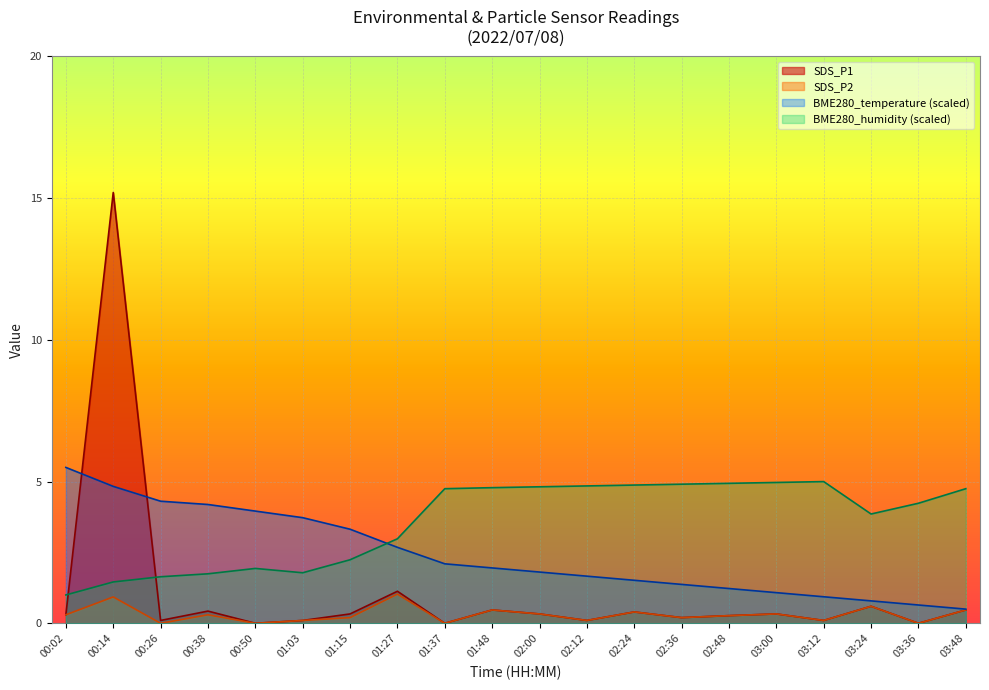

Rank the series at 03:36 from highest to lowest value.

BME280_humidity, BME280_temperature, SDS_P1, SDS_P2